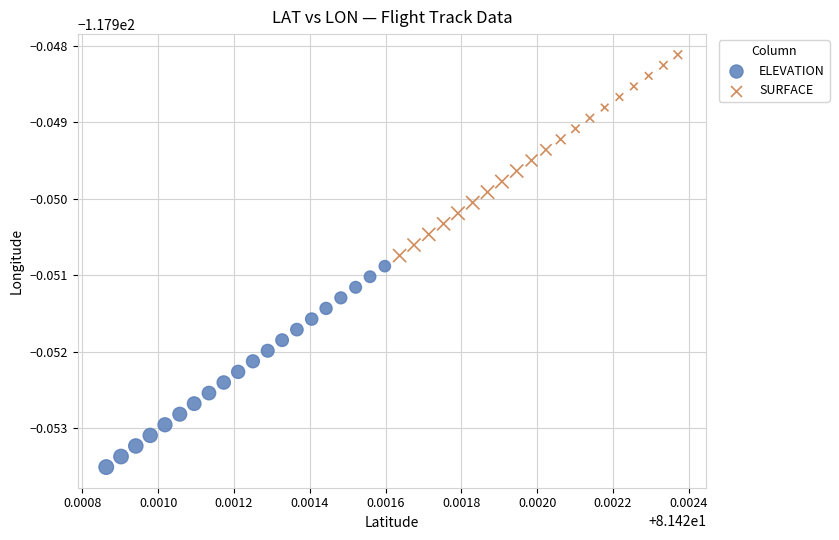

What are all the series names shown in the legend?

ELEVATION, SURFACE